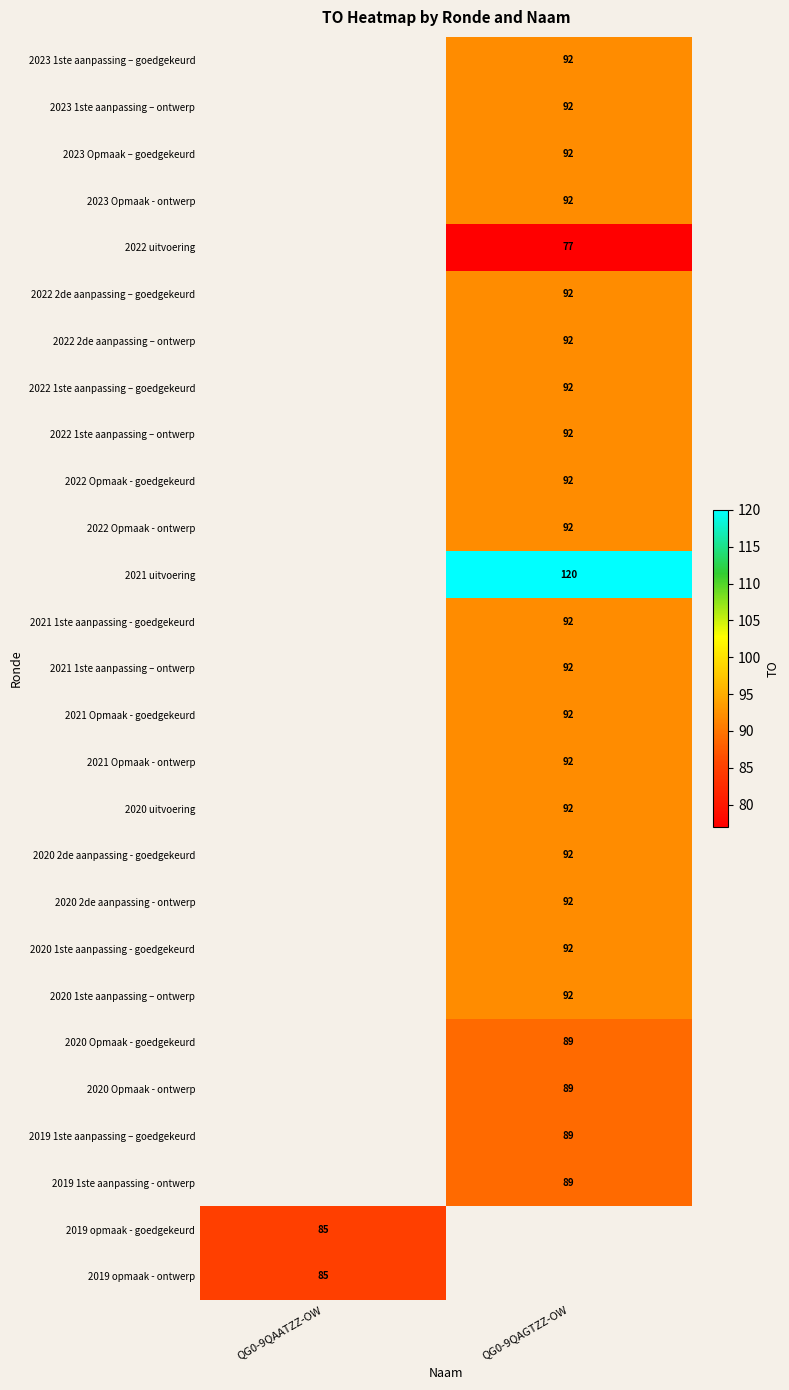

The value of 2021 uitvoering at QG0-9QAGTZZ-OW is 186.8. True or false?

False